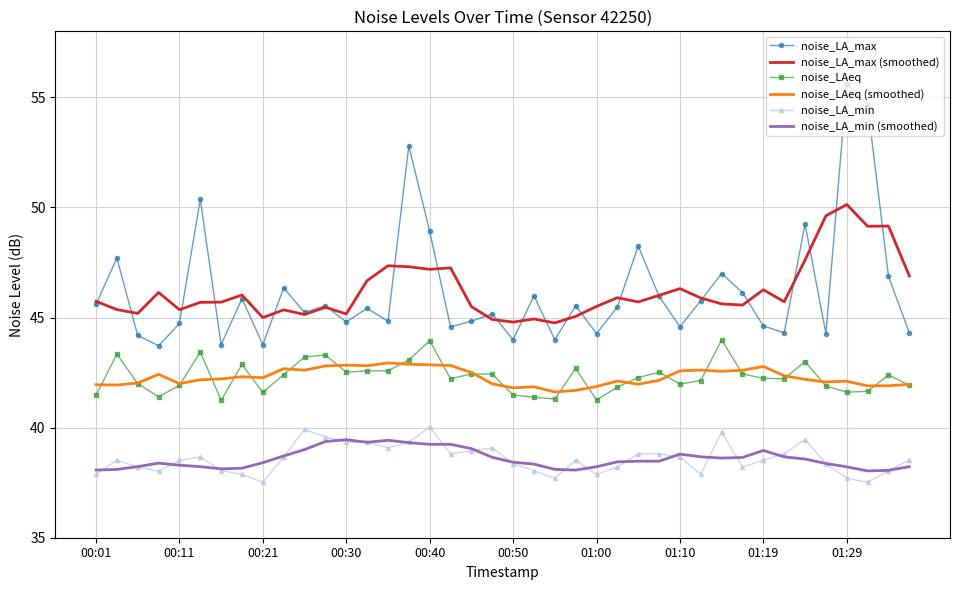

True or false: noise_LAeq and noise_LA_min (smoothed) cross at least once.

False